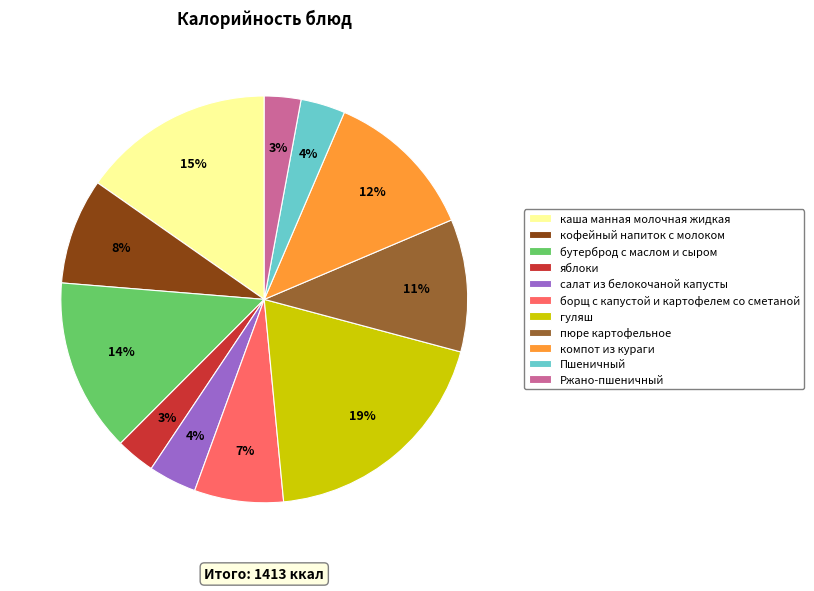

Which has a higher value, гуляш or борщ с капустой и картофелем со сметаной?

гуляш